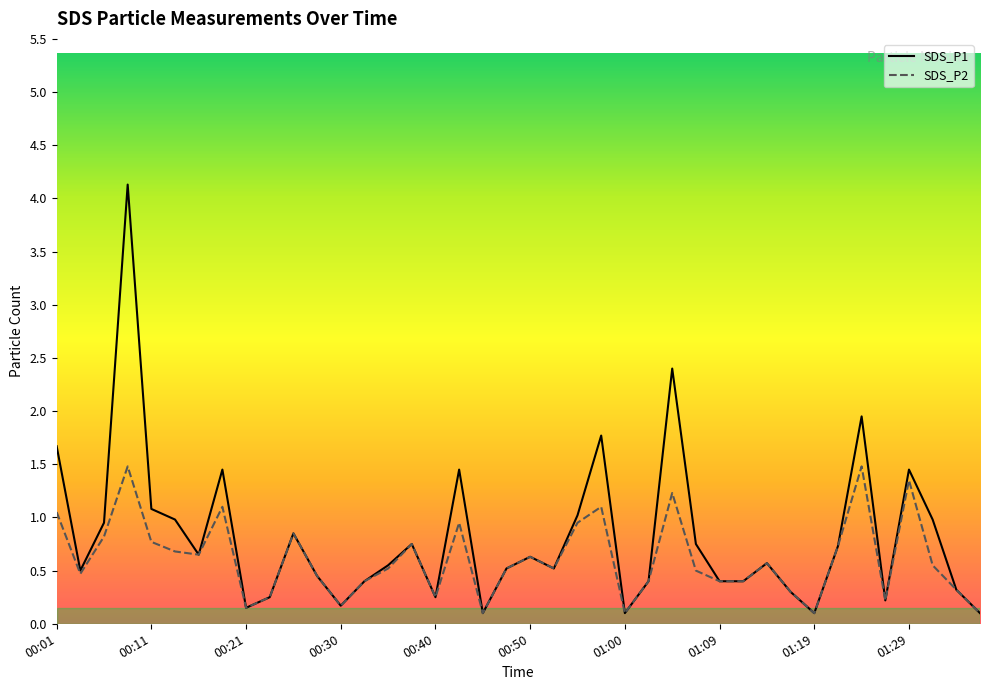

What is the approximate value of SDS_P2 at 13?

0.4